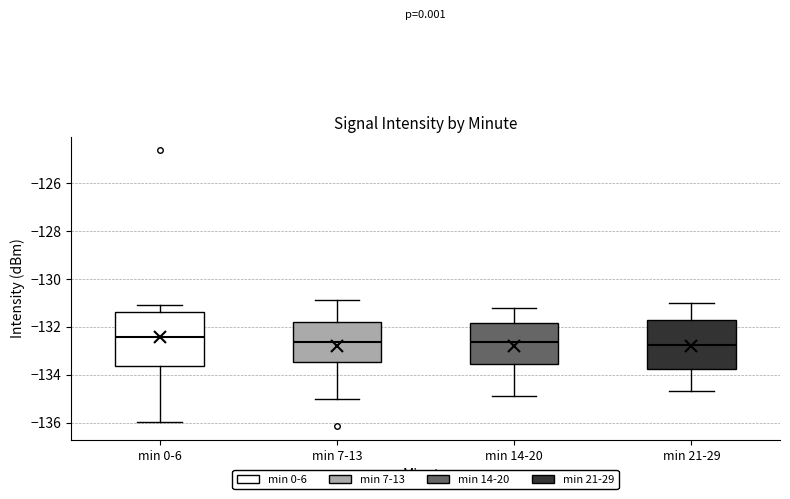

Reading left to right, transcribe this box plot: for each box, give where its median line is, the range the box spans, and where its two whiskers end, as read against the y-axis. The values are not printed on the chart, so give them approximately, as read against the axis.

min 0-6: median -132.4, box -133.6 to -131.4, whiskers -136.0 to -131.0
min 7-13: median -132.6, box -133.4 to -131.8, whiskers -135.0 to -130.8
min 14-20: median -132.6, box -133.6 to -131.8, whiskers -134.8 to -131.2
min 21-29: median -132.8, box -133.8 to -131.8, whiskers -134.6 to -131.0